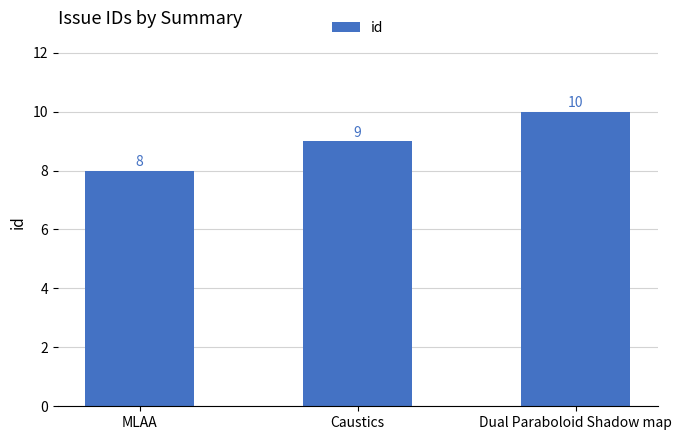

At which category does the chart reach its peak across all series?

Dual Paraboloid Shadow map